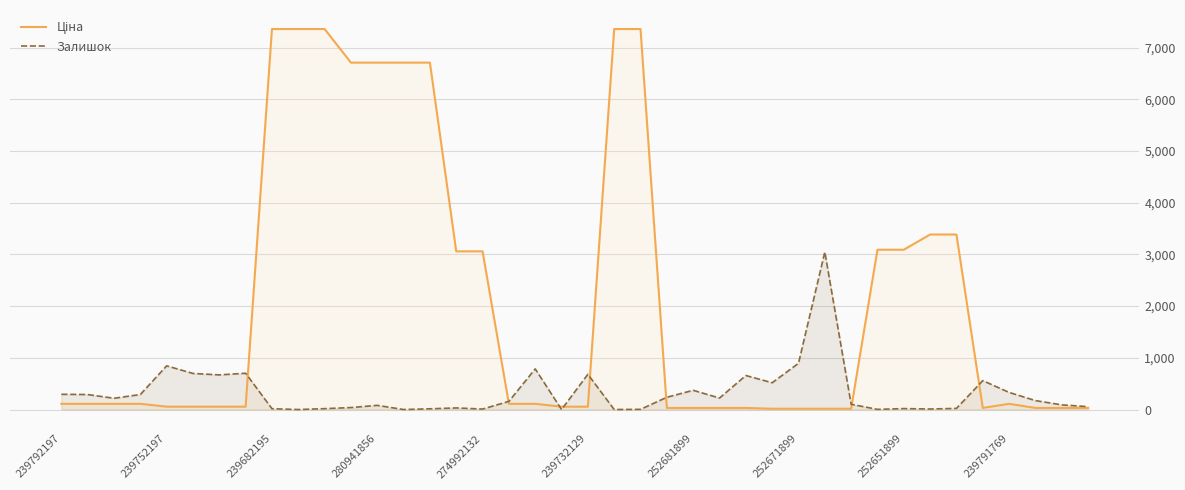

What is the greatest value displayed?

7360.2